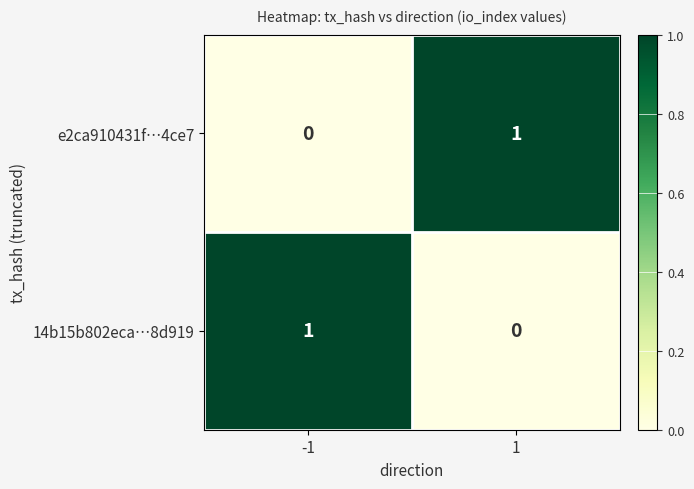

The 14b15b802eca…8d919 series shows 0 at 1. True or false?

True